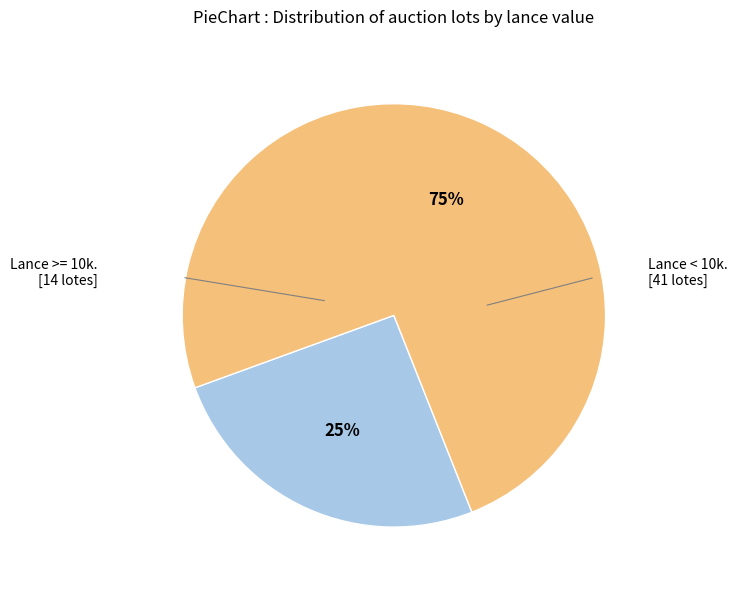

Does any single category account for the majority?

Yes